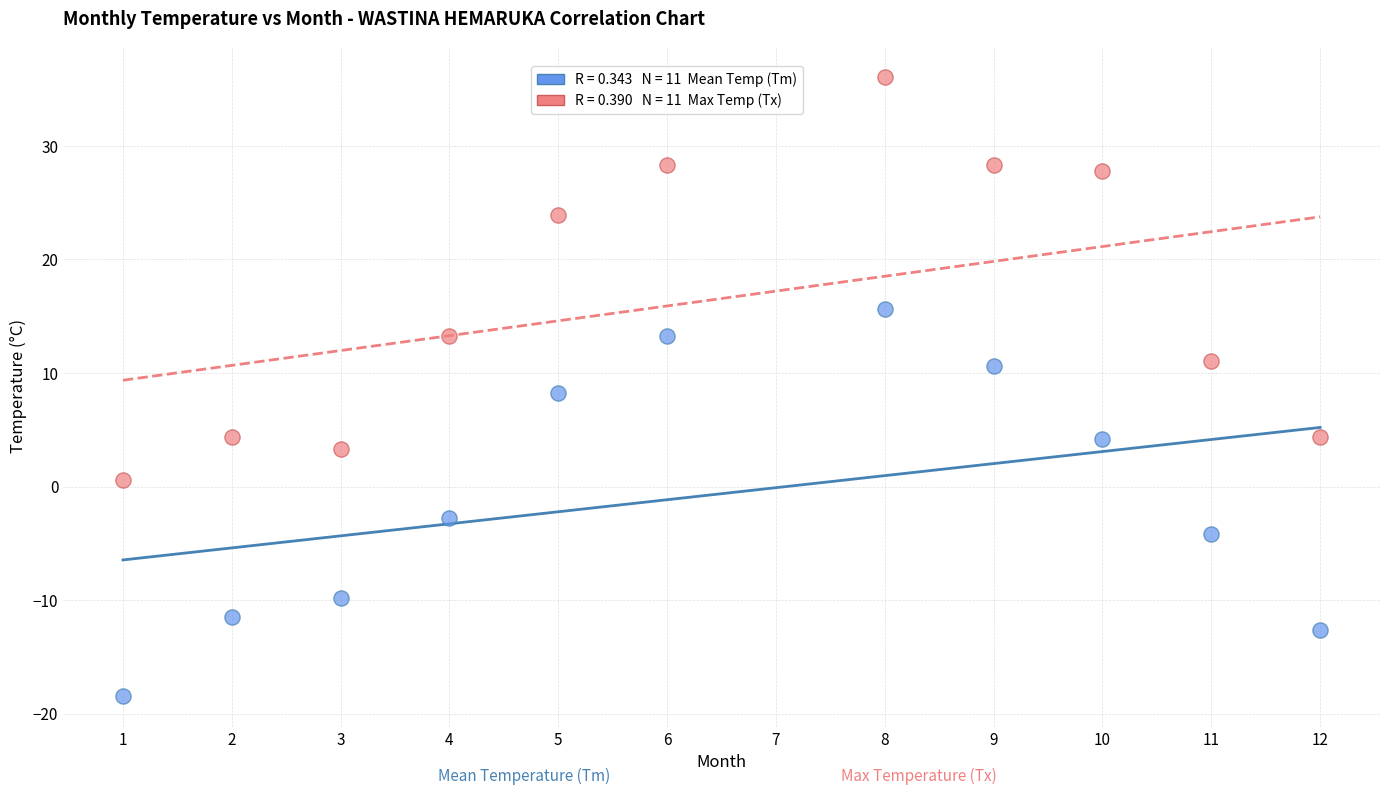

Across all data points, what is the range of Y values (max minus min)?

54.5